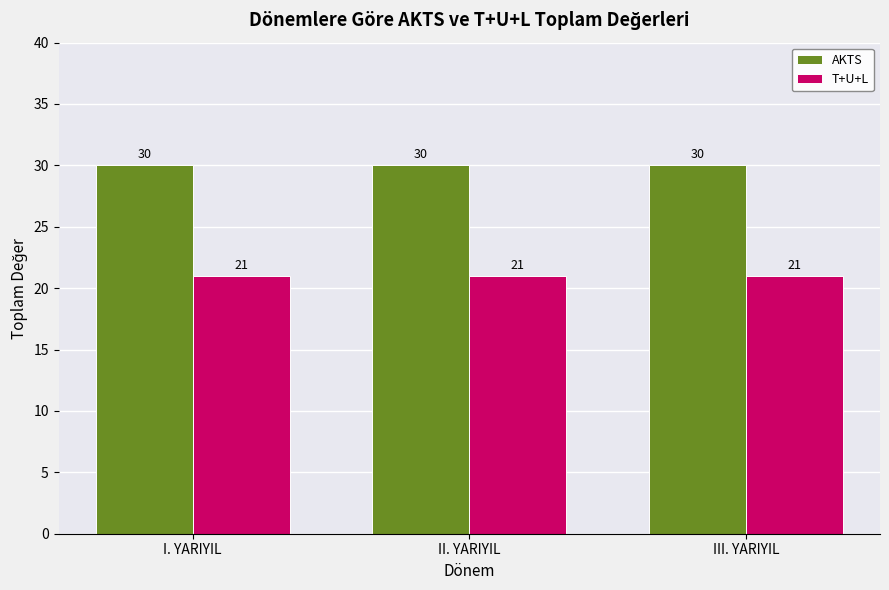

What is the value of the T+U+L bar at the 2nd from the left?

21